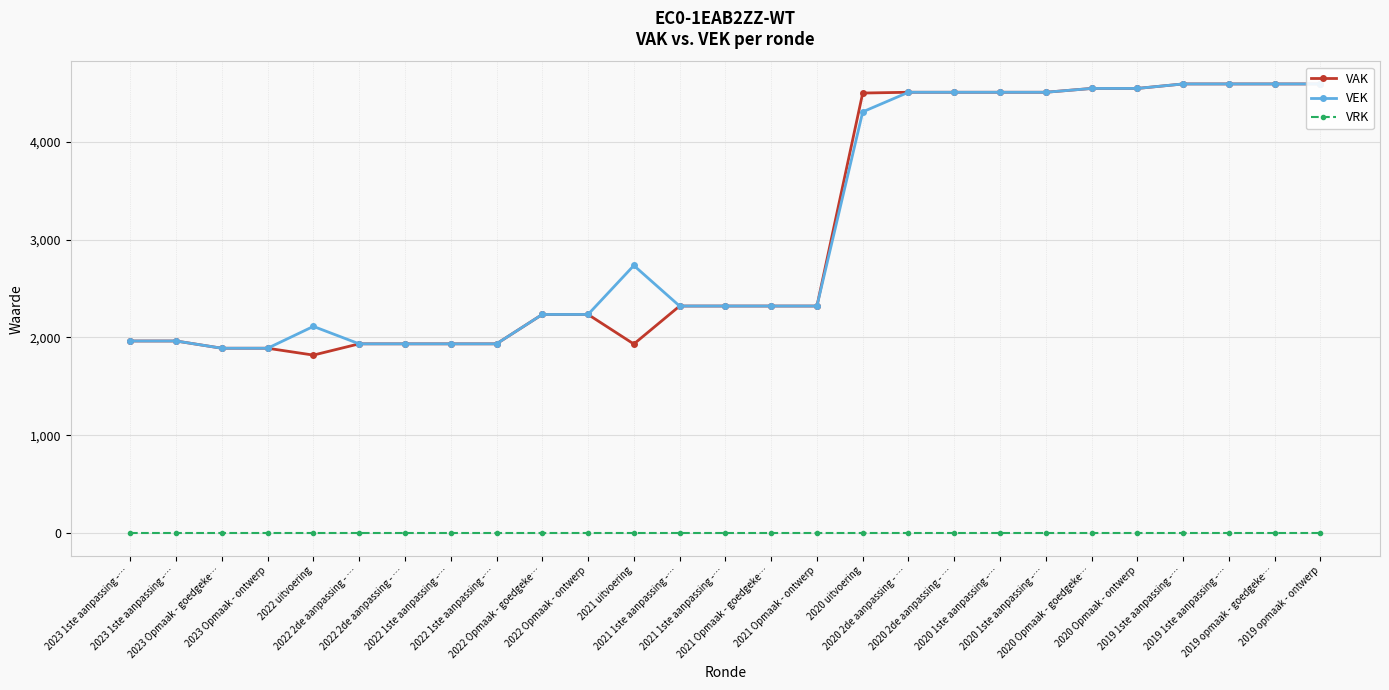

Does the chart display data point markers on the line(s)?

Yes